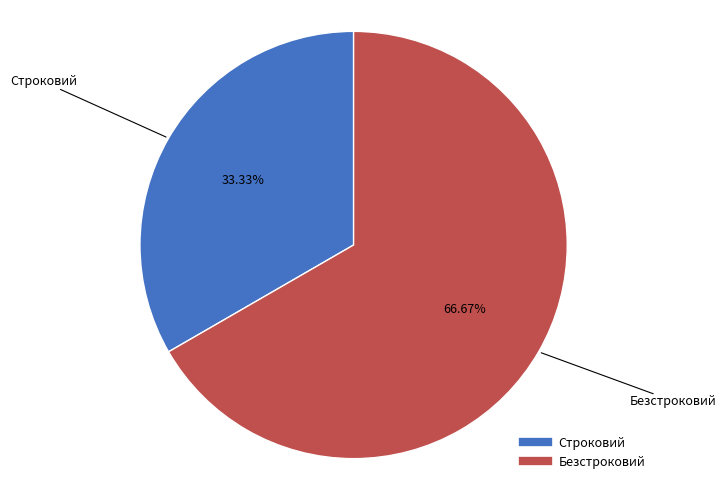

Is the sum of Безстроковий and Строковий greater than half?

Yes